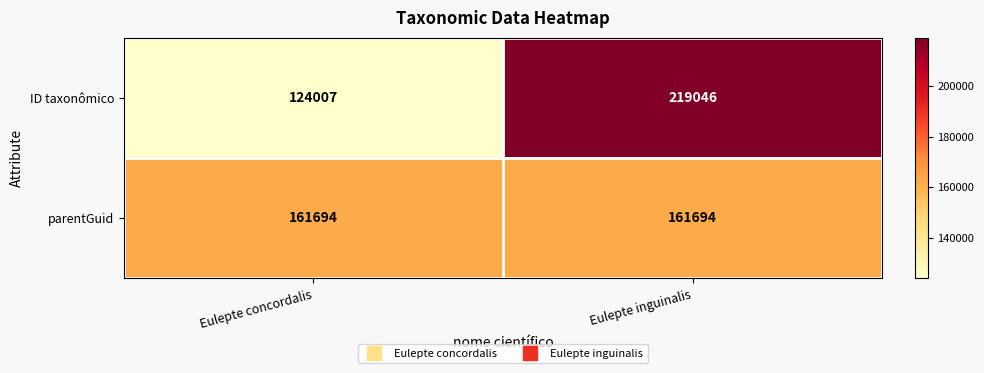

Which series changed the most between Eulepte concordalis and Eulepte inguinalis?

ID taxonômico